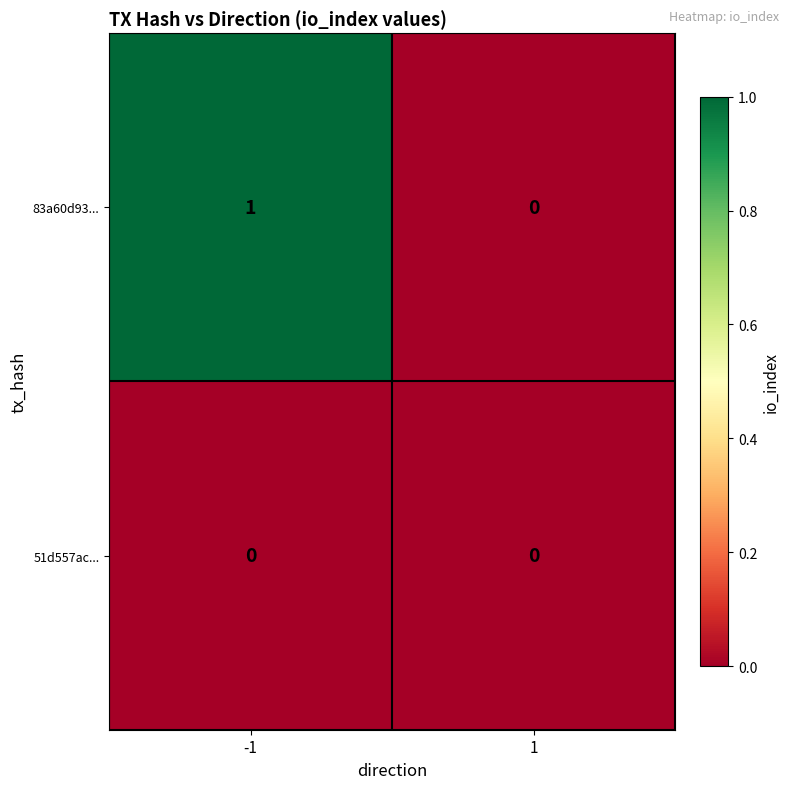

What is the maximum value shown in the chart?

1